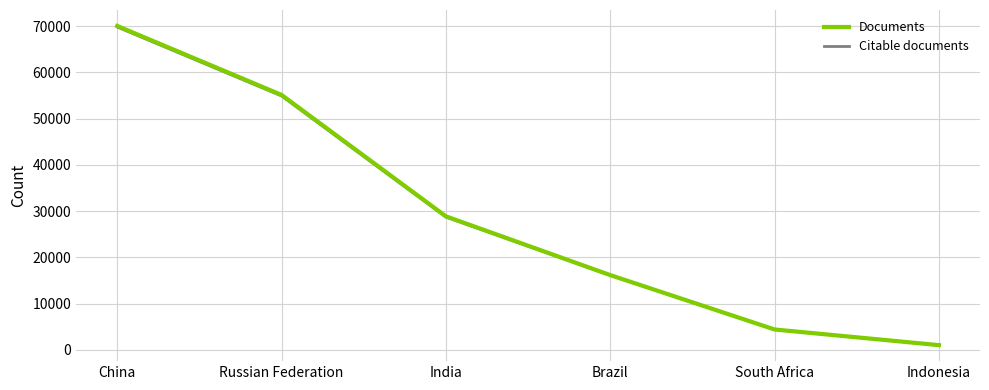

Which series has the widest spread of values?

Documents